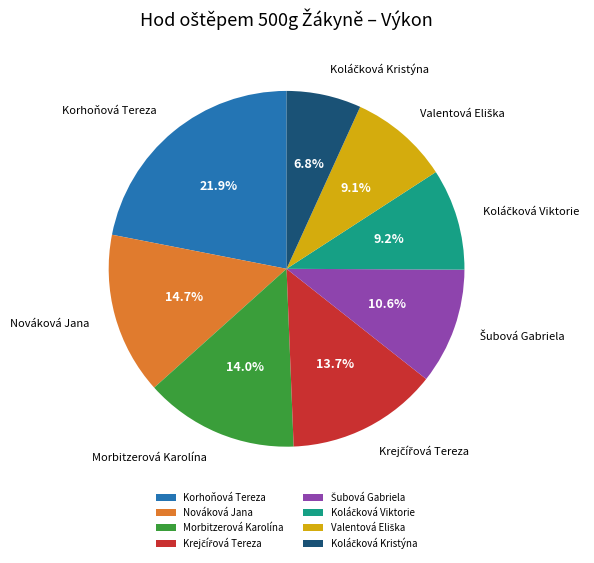

What is the largest slice in the pie chart?

Korhoňová Tereza